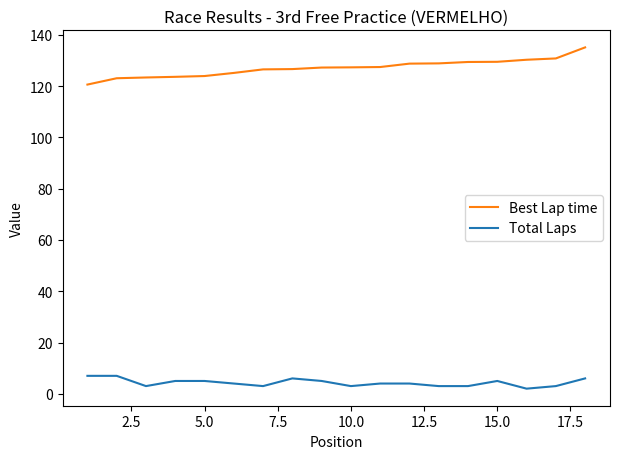

Rank the series by their maximum value, from highest to lowest.

Best Lap time, Total Laps